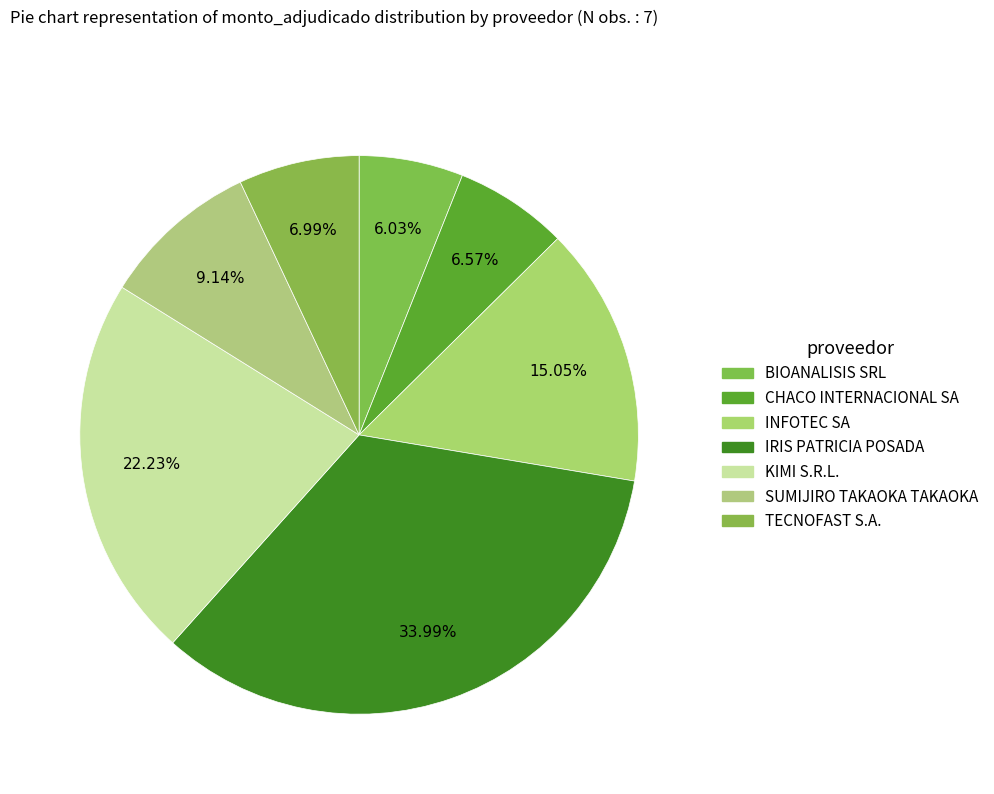

Does BIOANALISIS SRL represent more than half of the total?

No